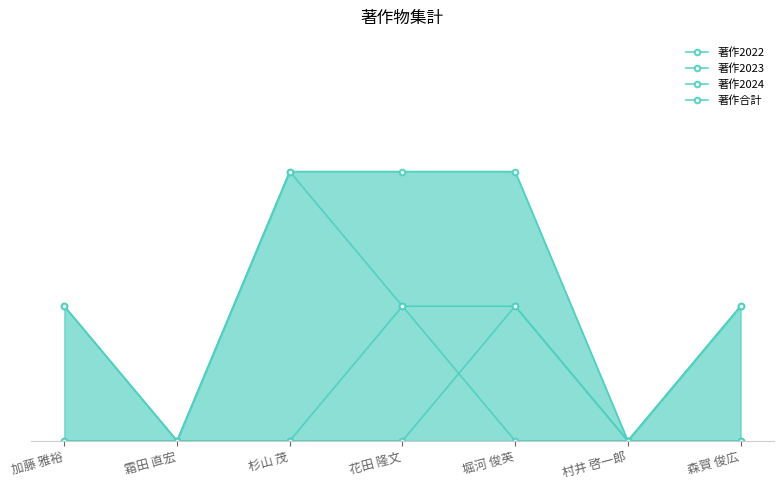

At which category is the sum across all series the highest?

杉山 茂